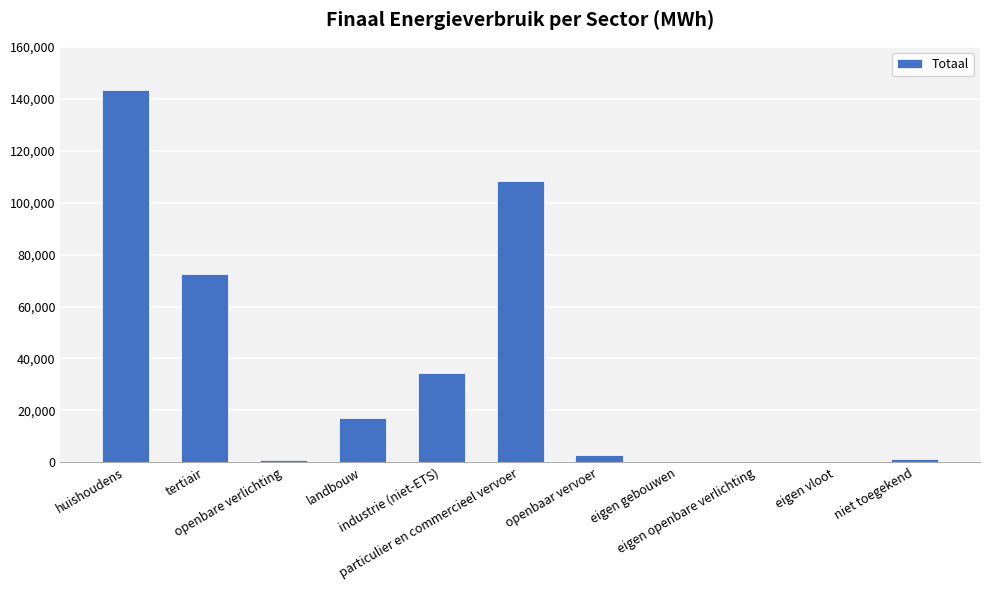

Count the number of values greater than 2720.

6